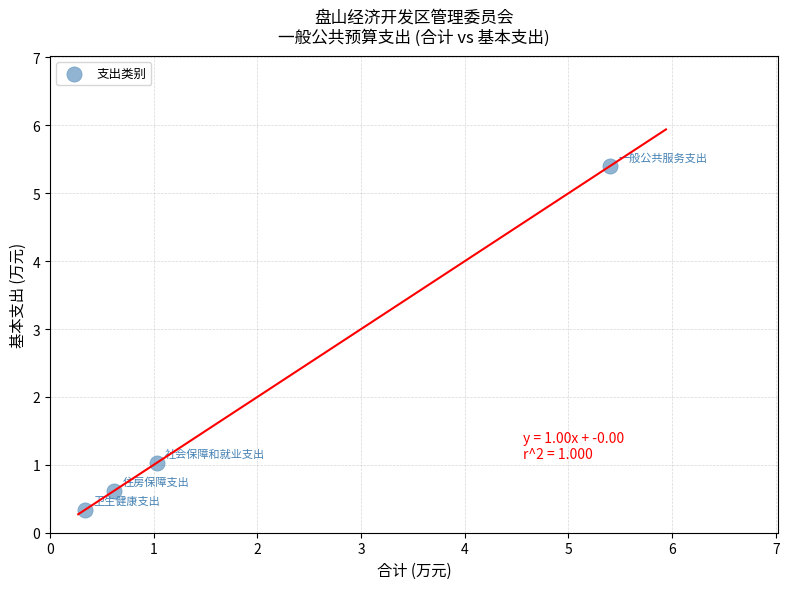

What Y value in the scatter plot is closest to 2?

1.0